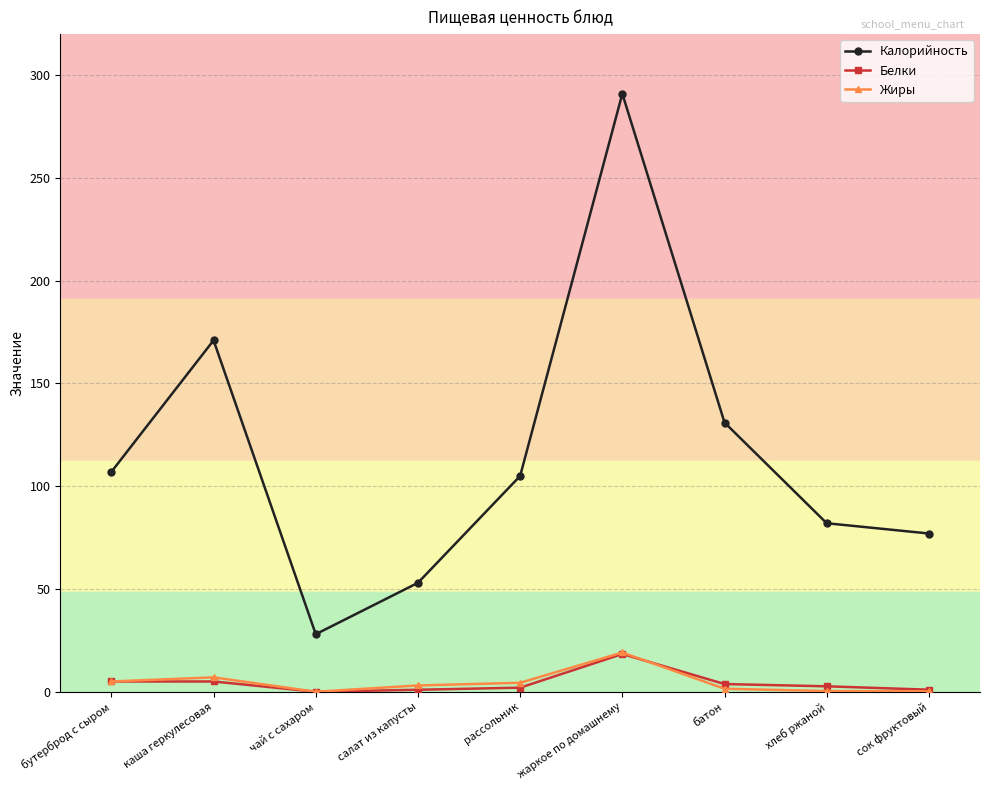

Count the number of data series in this chart.

3